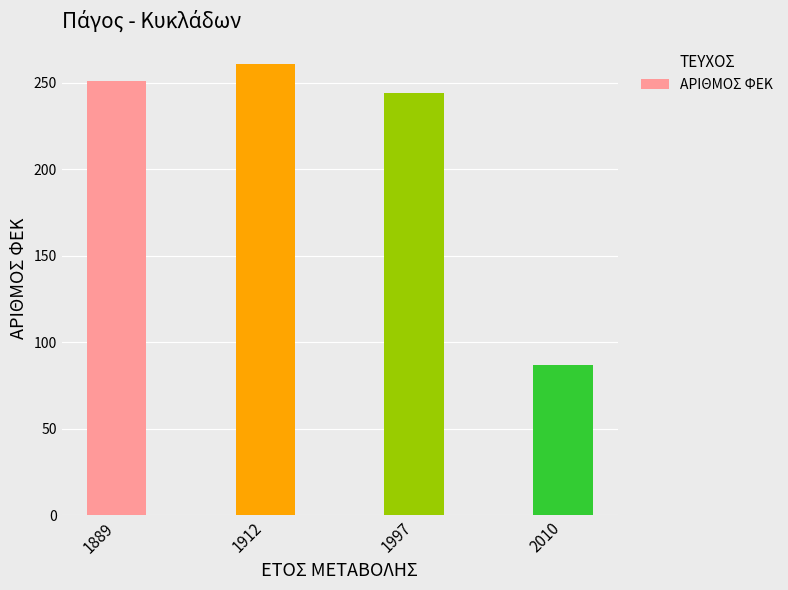

What is the difference between the maximum and minimum values?

174